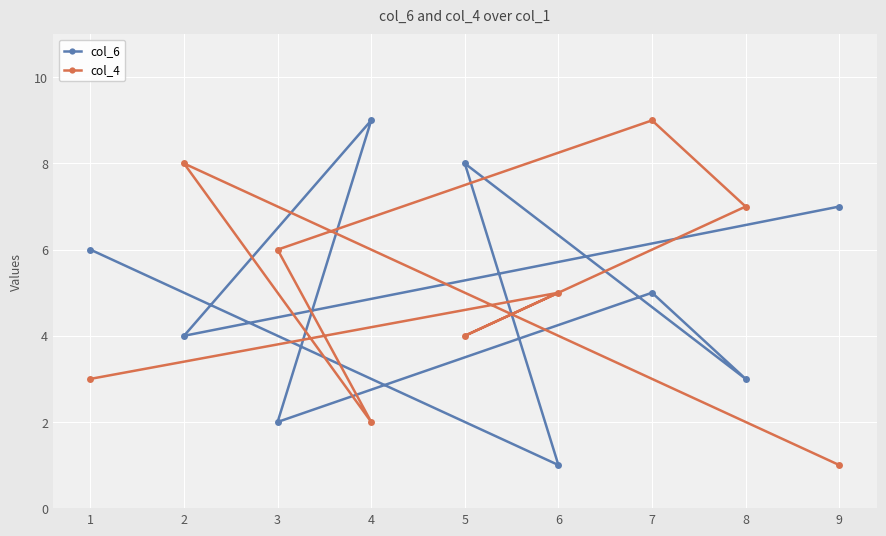

Reading left to right, transcribe all the data shown in this chart.

col_6: 1=6	2=4	3=2	4=9	5=8	6=1	7=5	8=3	9=7
col_4: 1=3	2=8	3=6	4=2	5=4	6=5	7=9	8=7	9=1